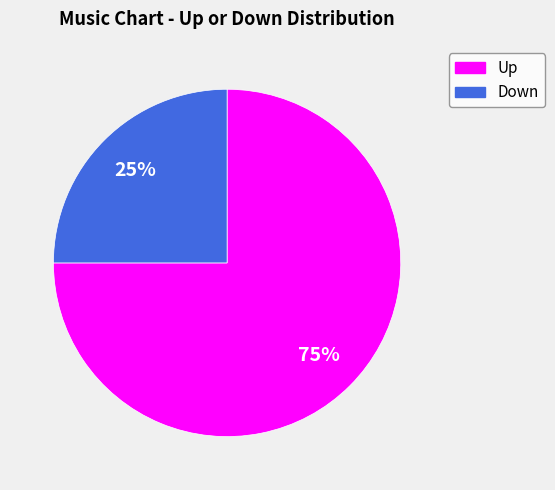

Does any single category account for the majority?

Yes